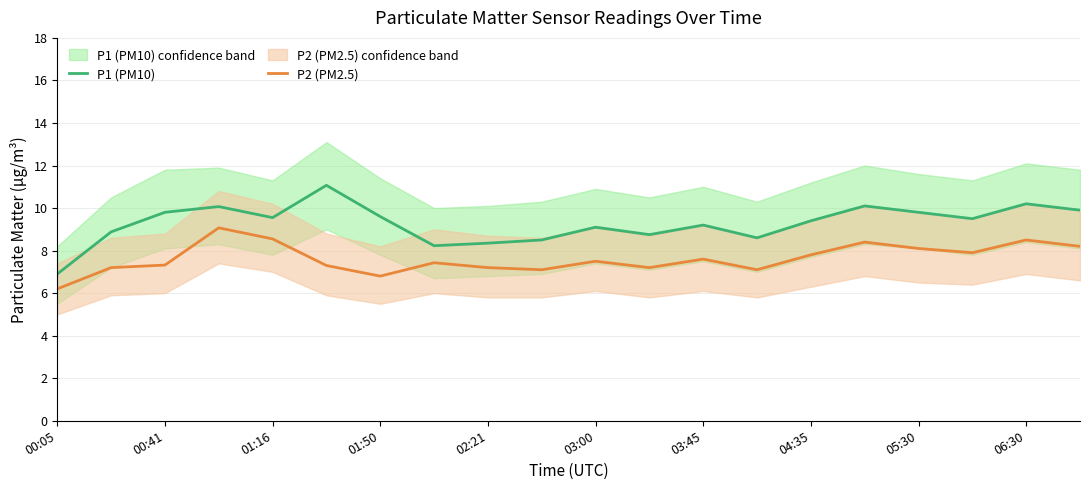

Read the P1 (PM10) value at 00:05.

6.9